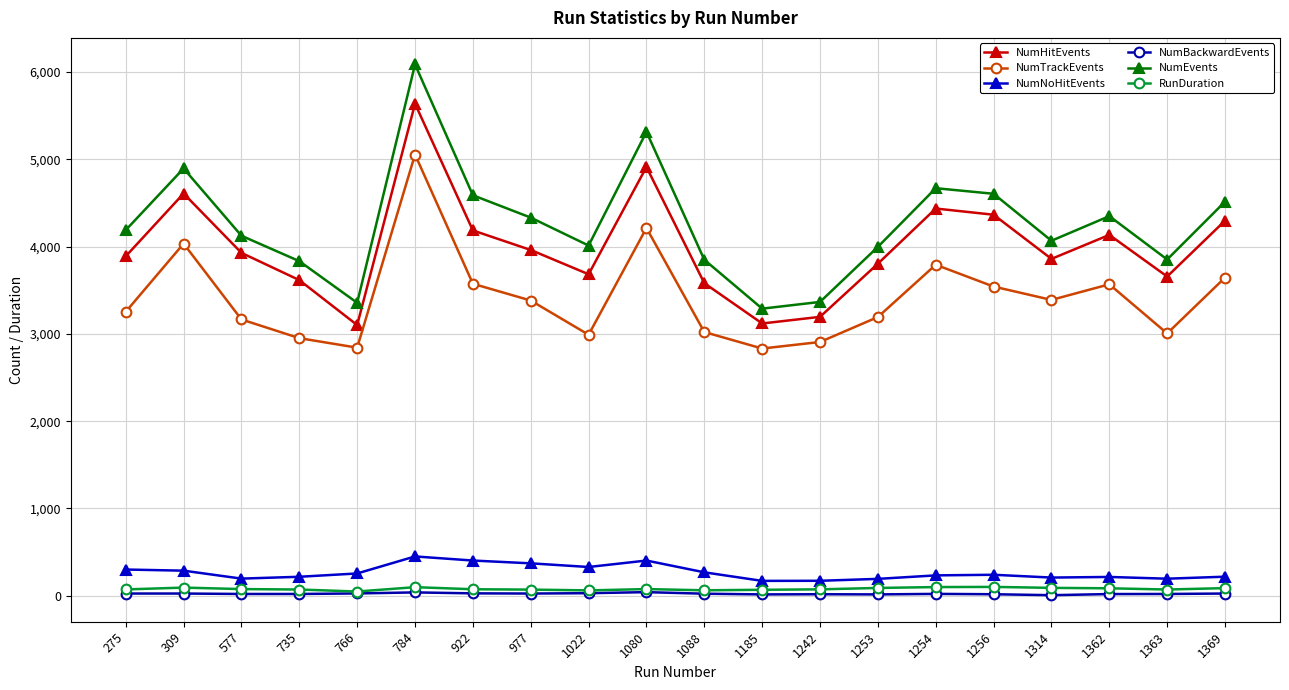

How many categories are shown in the chart?

20